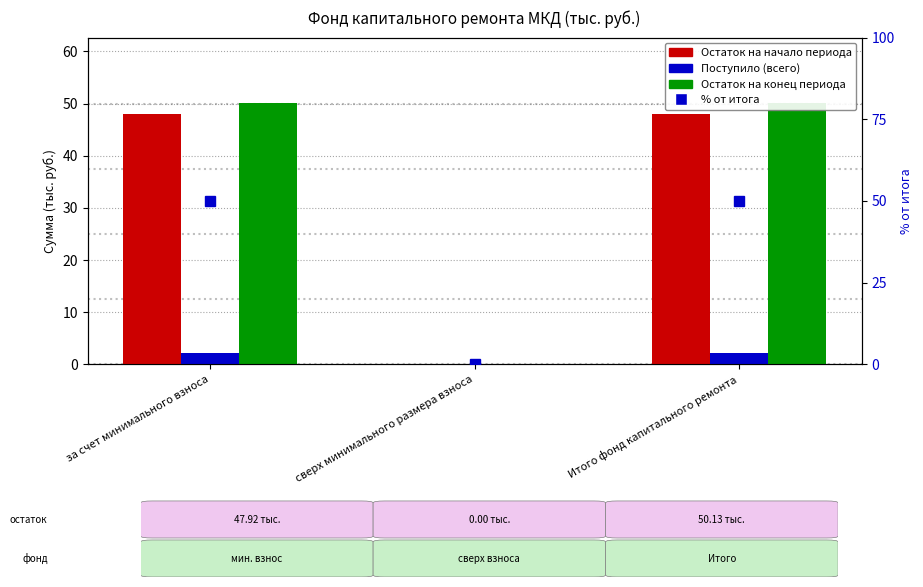

What is the label of the 3rd bar from the left?

Итого фонд капитального ремонта